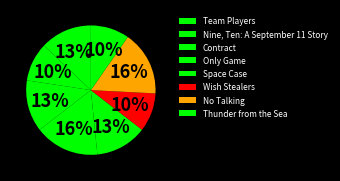

To the nearest percent, what portion does No Talking represent?

16%